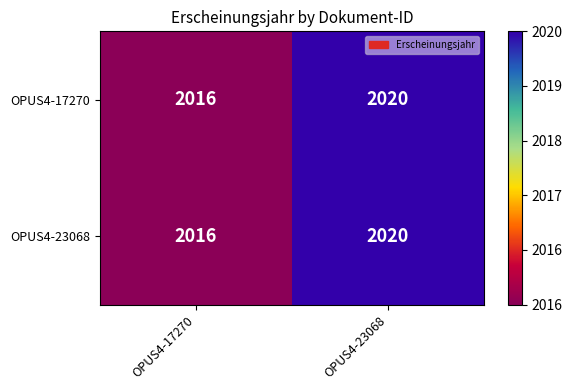

List the labels in order of OPUS4-17270 value, largest first.

OPUS4-23068, OPUS4-17270